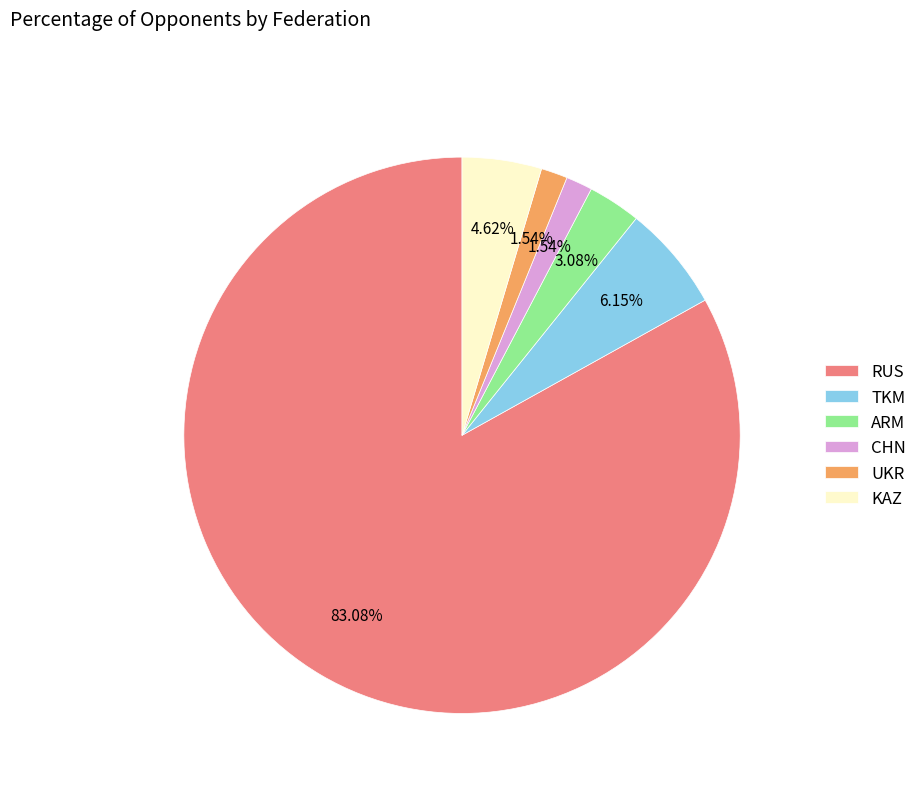

Do TKM and CHN together represent more than half of the pie?

No